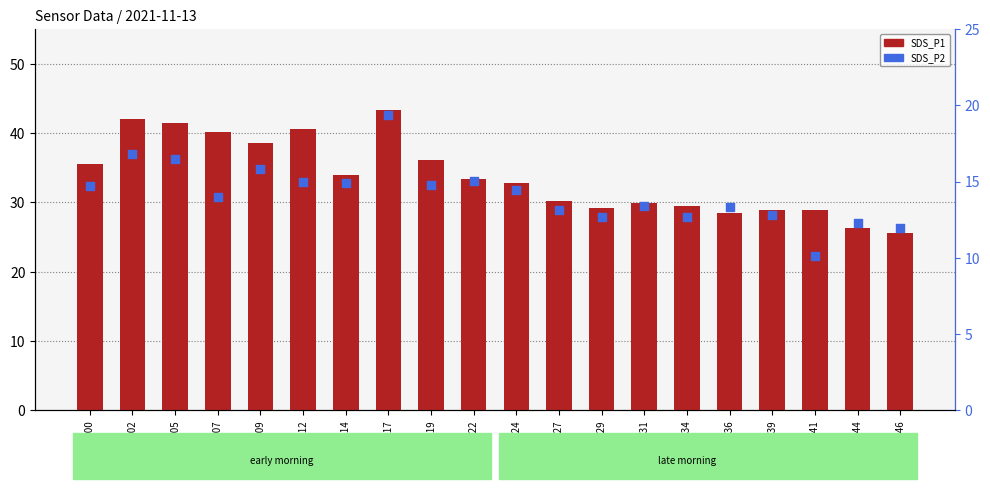

What are all the series names shown in the legend?

SDS_P1, SDS_P2